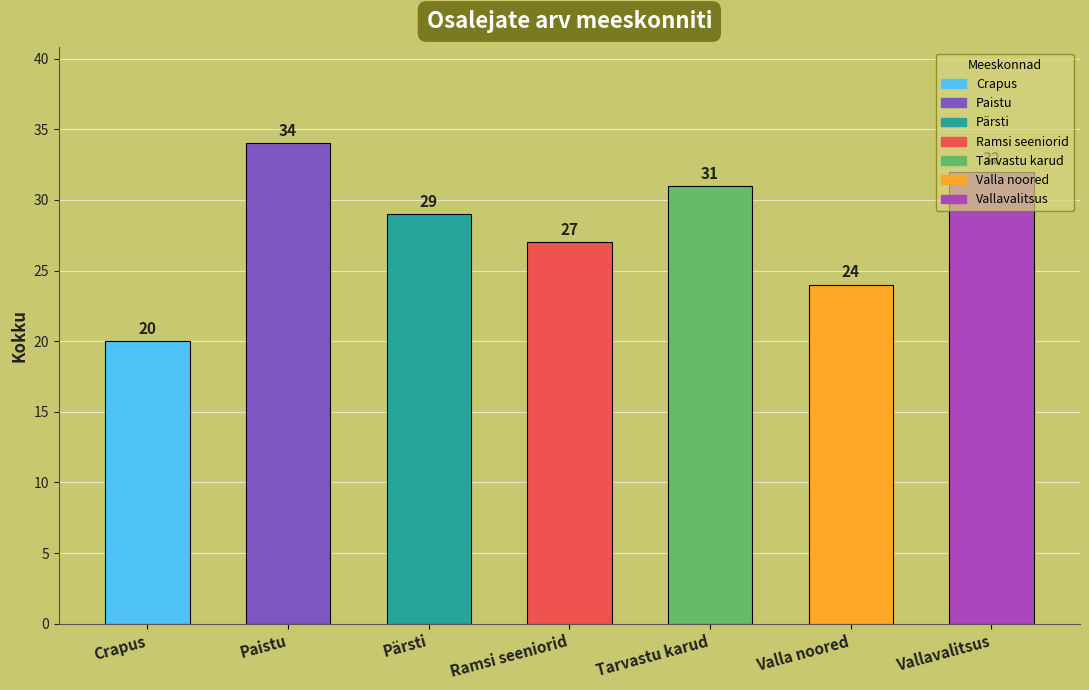

How many values are below 29?

3